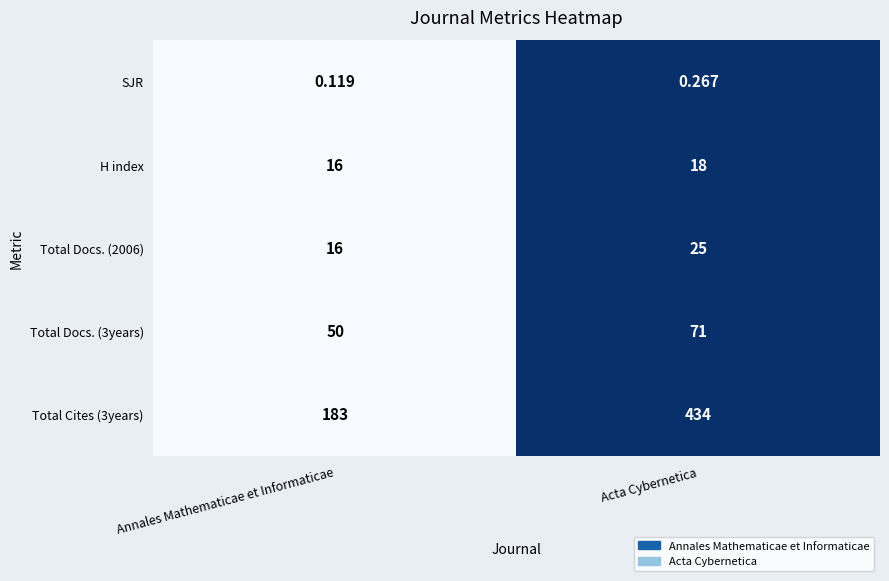

At Acta Cybernetica, list the series in order from smallest to largest.

SJR, H index, Total Docs. (2006), Total Docs. (3years), Total Cites (3years)